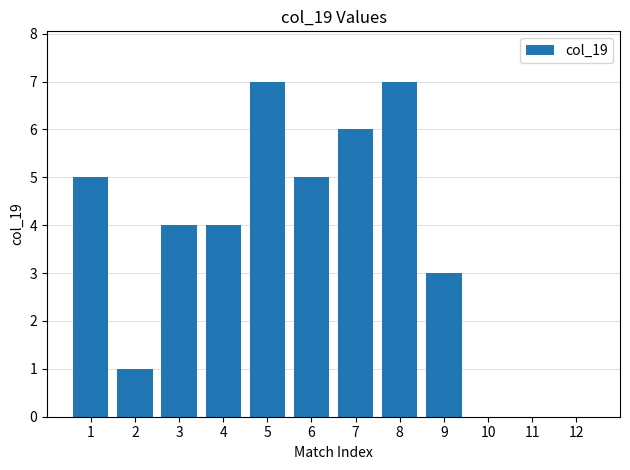

Count the number of categories in the chart.

12